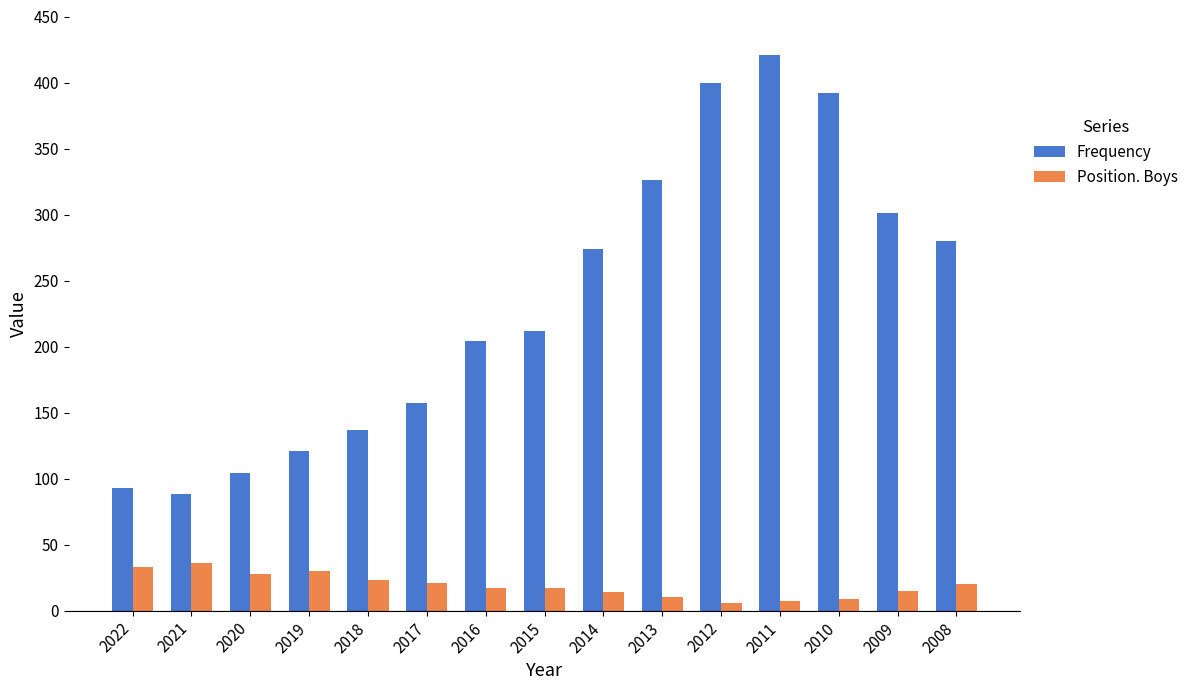

Is the value of Position. Boys at 2008 greater than the value of Frequency at 2016?

No